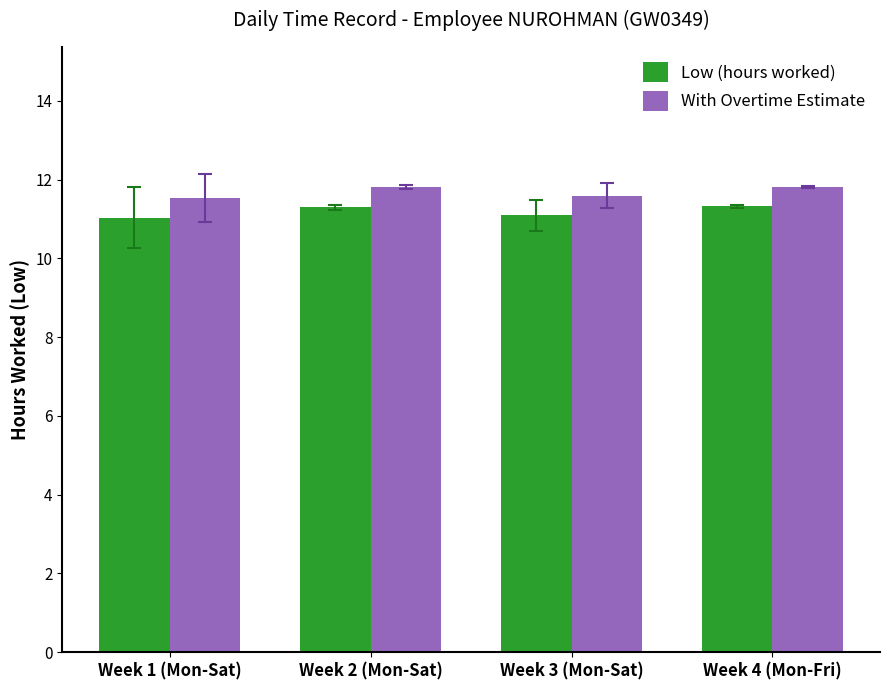

Rank the series at Week 4 (Mon-Fri) from lowest to highest value.

Low (hours worked), With Overtime Estimate